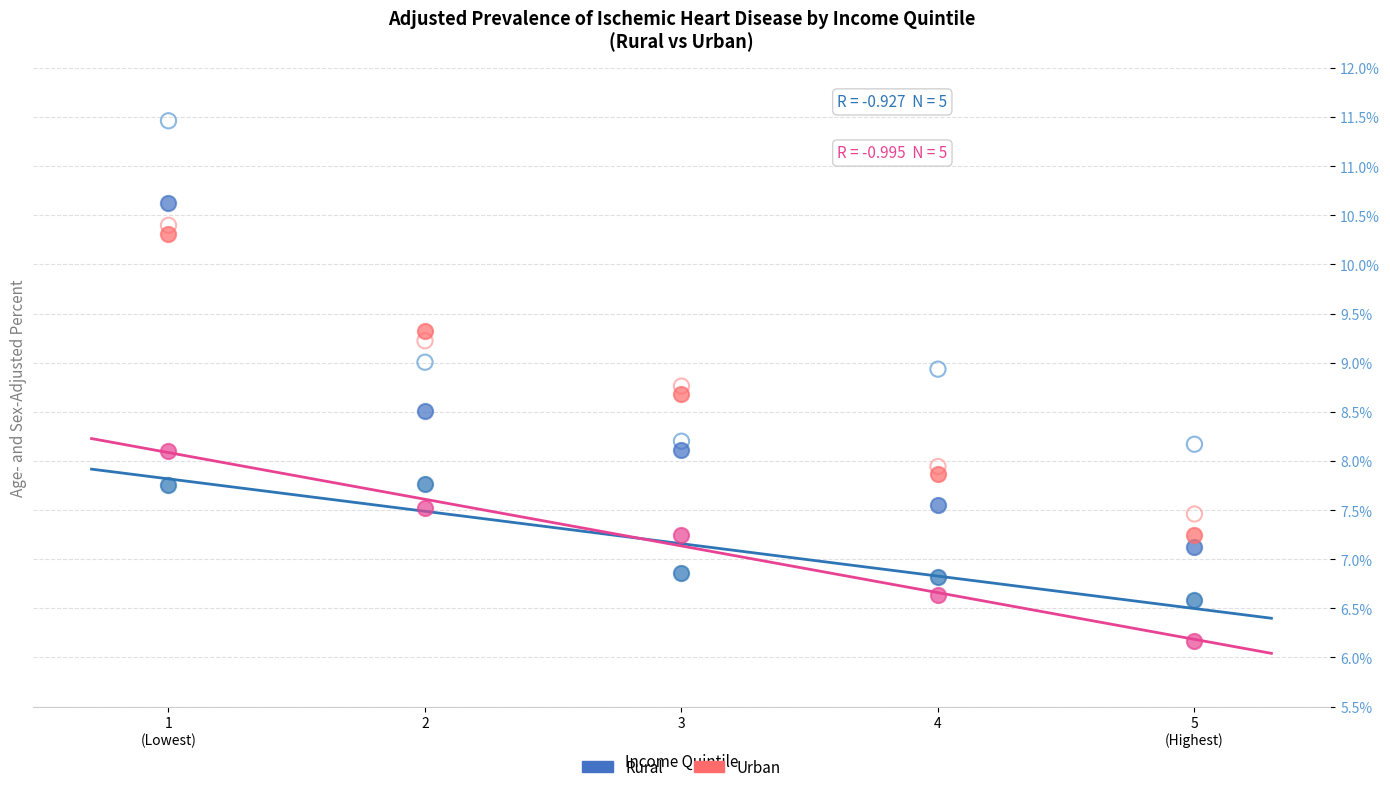

Across all data points, what is the range of Y values (max minus min)?

5.3